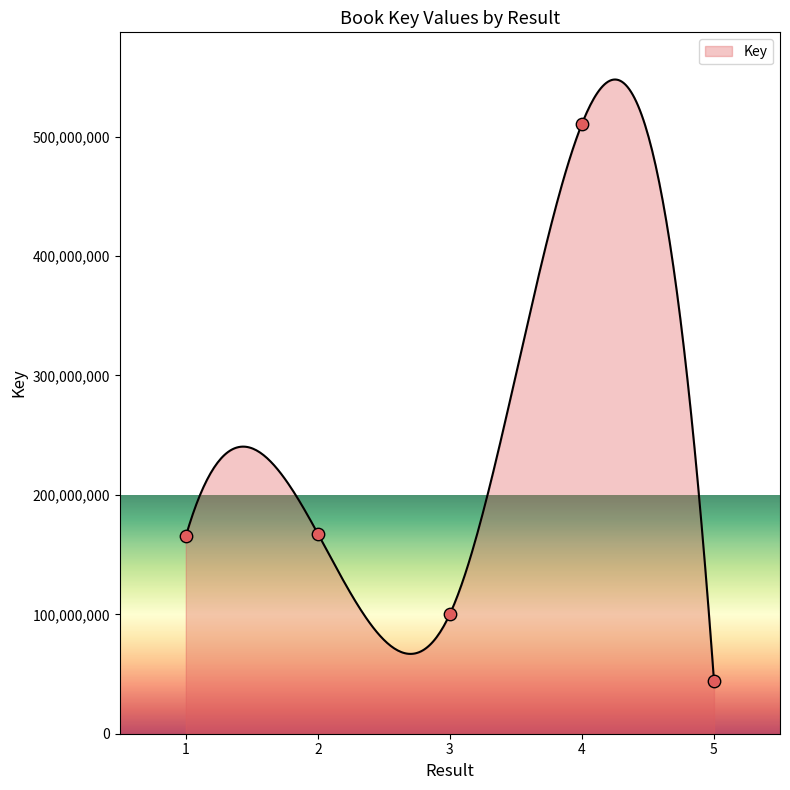

Between 5 and 1, which is larger?

1